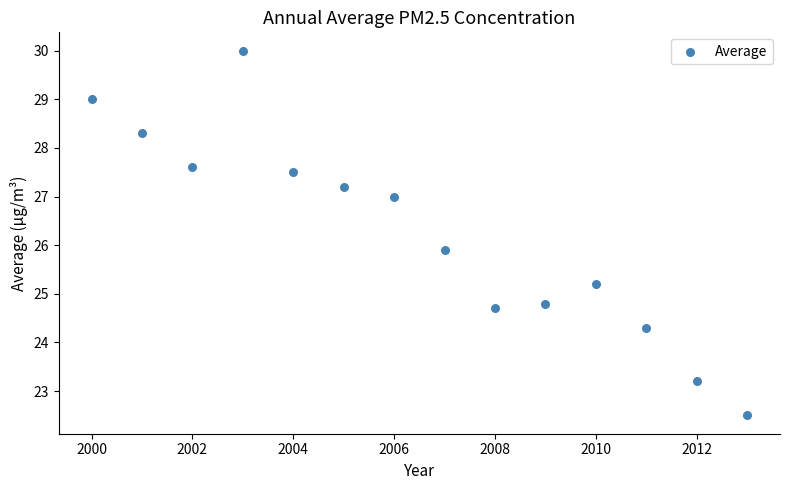

What Y value in the scatter plot is closest to 26?

25.9